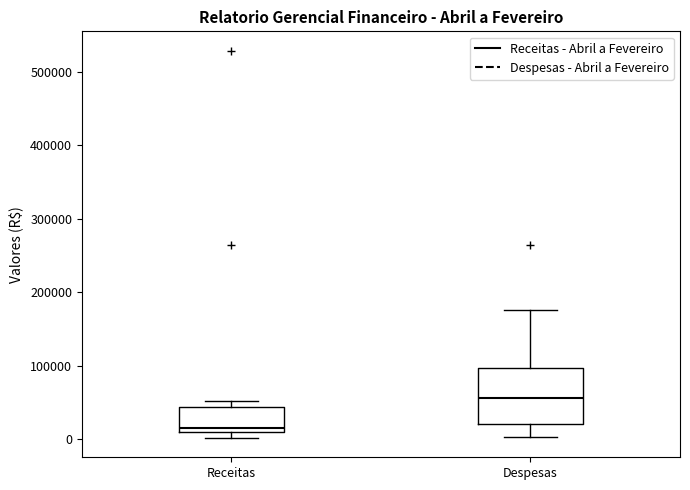

Where does the lower whisker of the box for Despesas end on the y-axis? The values are not printed on the chart, so give them approximately, as read against the axis.

0